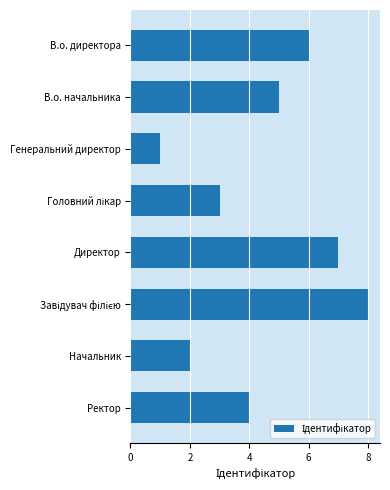

Reading bottom to top, what are all the values shown in this chart?

4	2	8	7	3	1	5	6